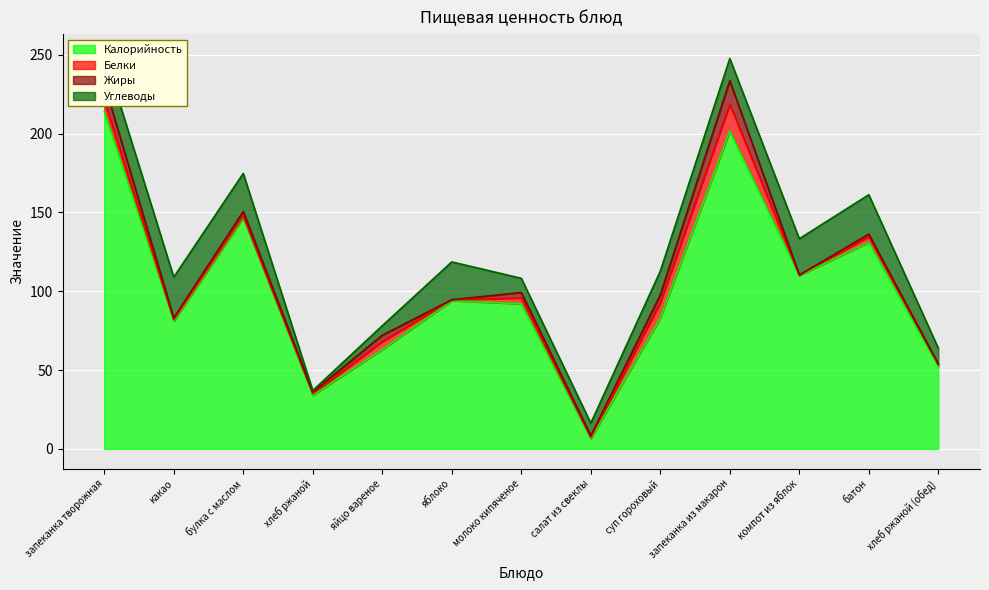

What is the difference between the maximum and minimum values in the Калорийность series?

207.5